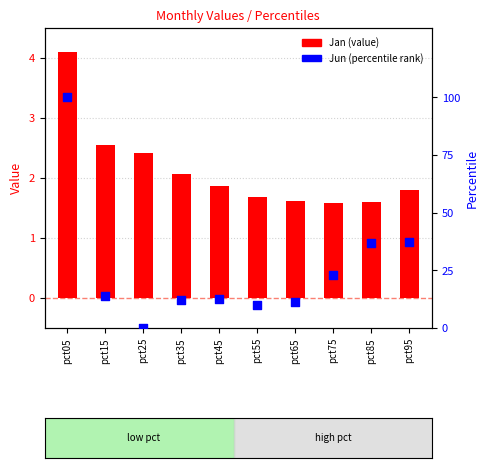

At how many categories does at least one series exceed 68?

1